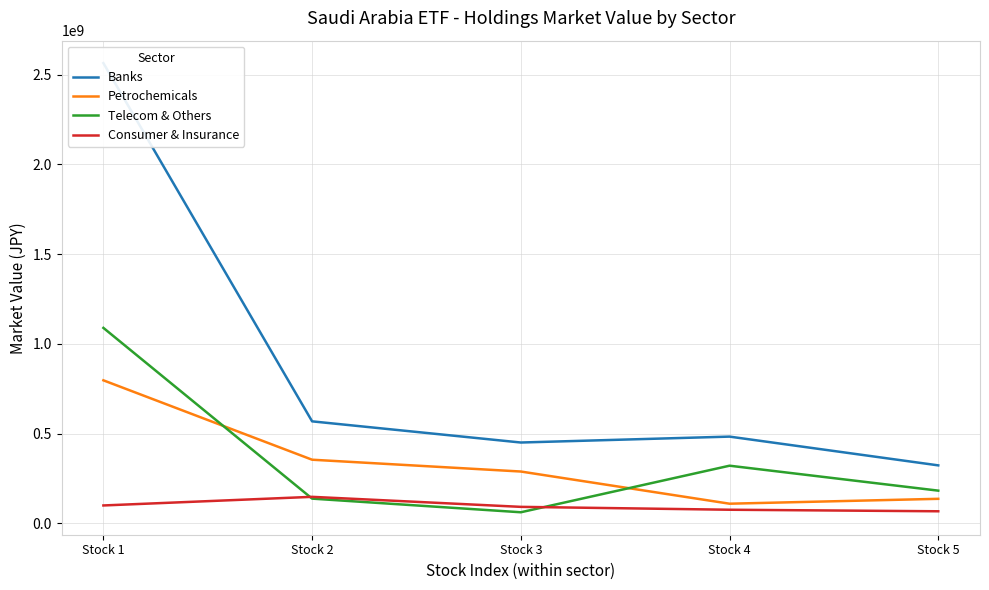

How many data points in Consumer & Insurance are above 91799266?

3